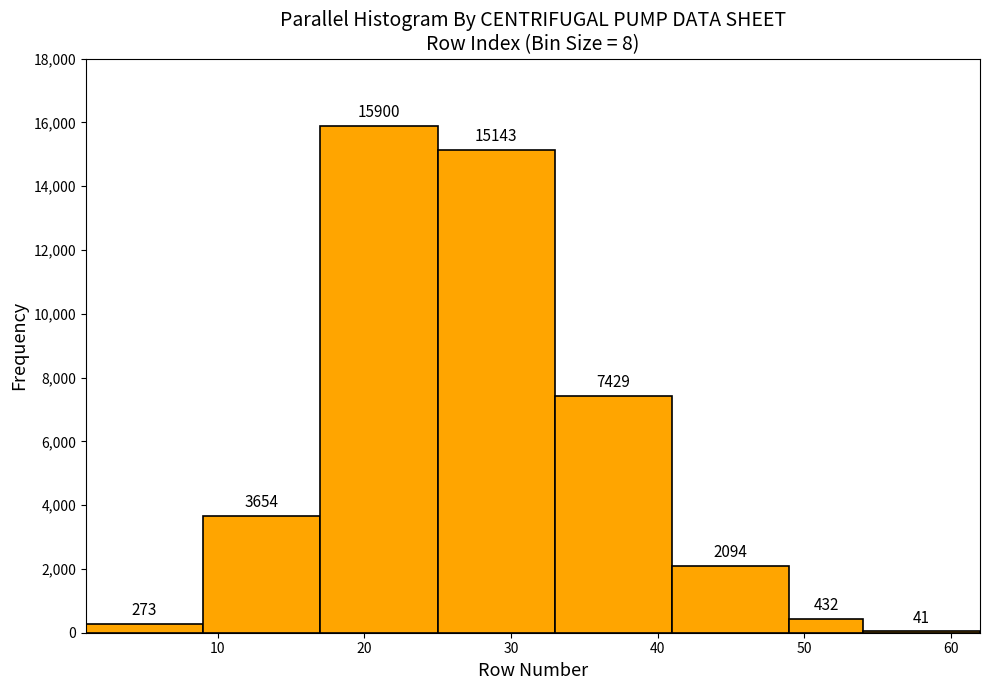

How tall is the bar that spans 49 to 54 on the x-axis?

432